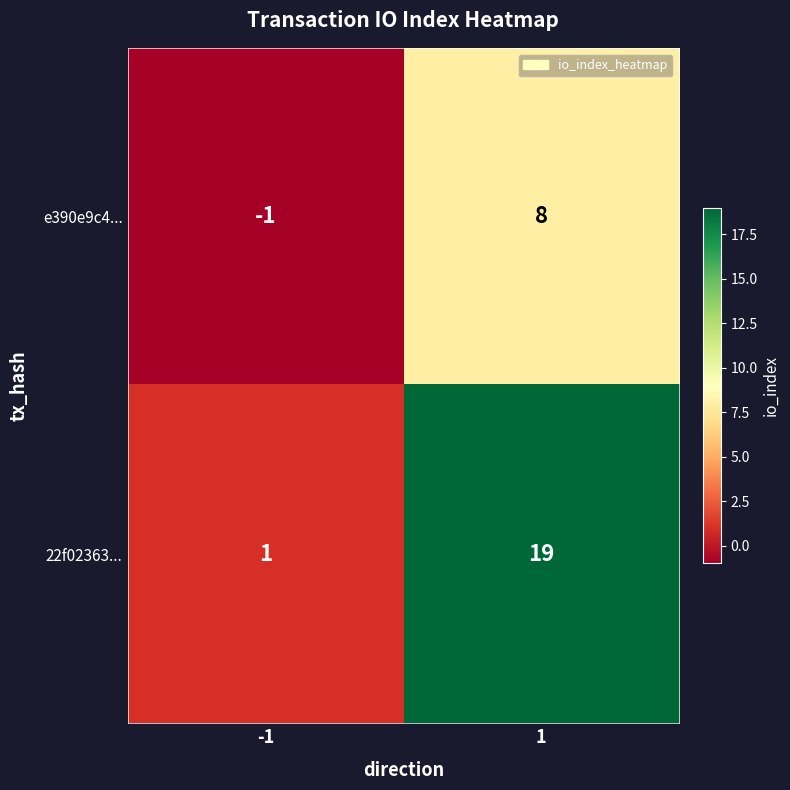

What is the maximum value for 22f02363...?

19